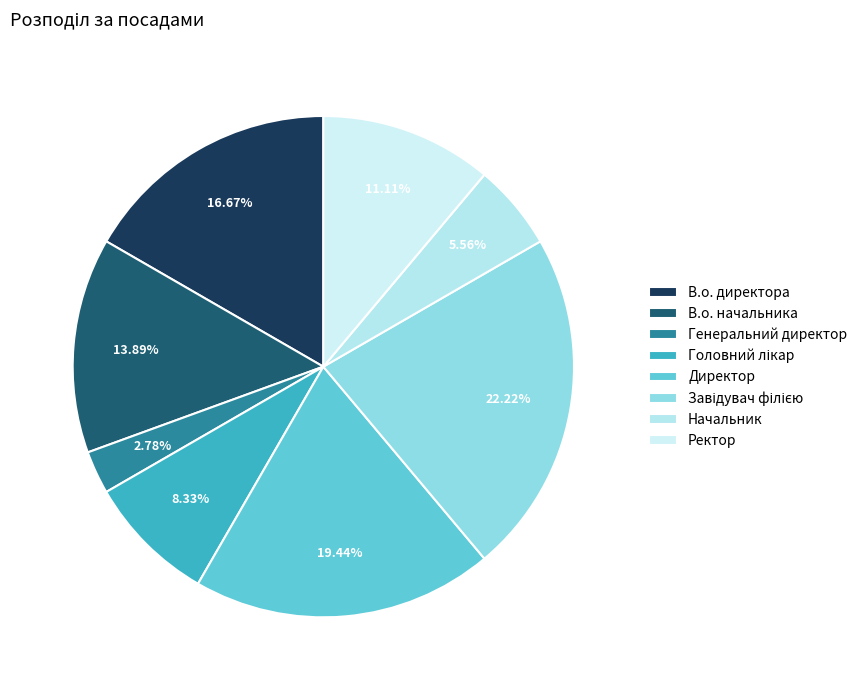

To the nearest percent, what is the difference between the Генеральний директор and В.о. начальника slice percentages?

11%